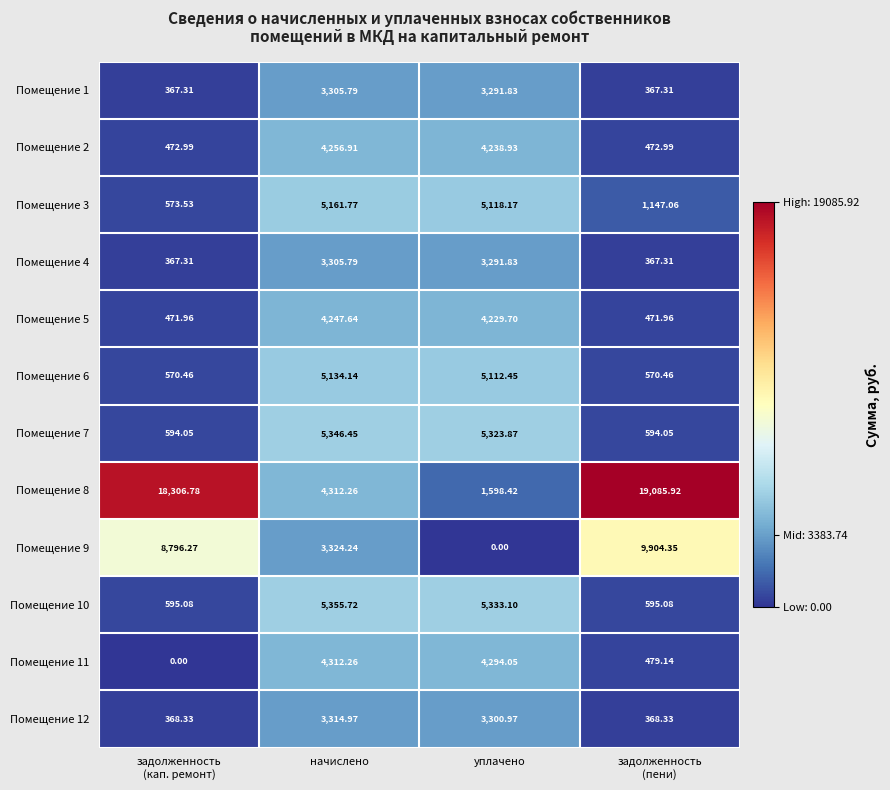

At which label is Помещение 6 closest to 2852?

уплачено